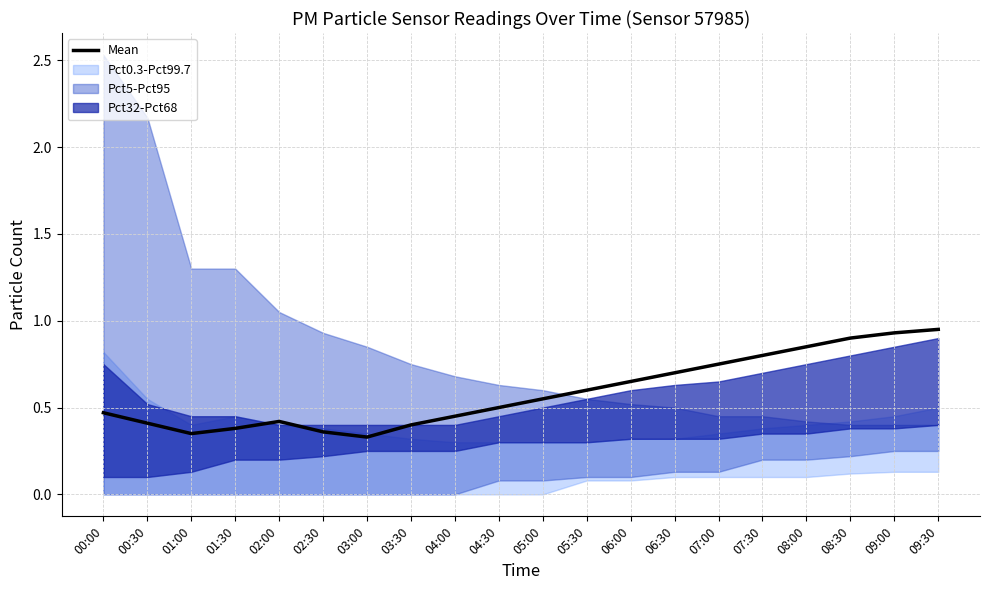

How many interior local peaks (higher than both neighbors) does the data have?

1